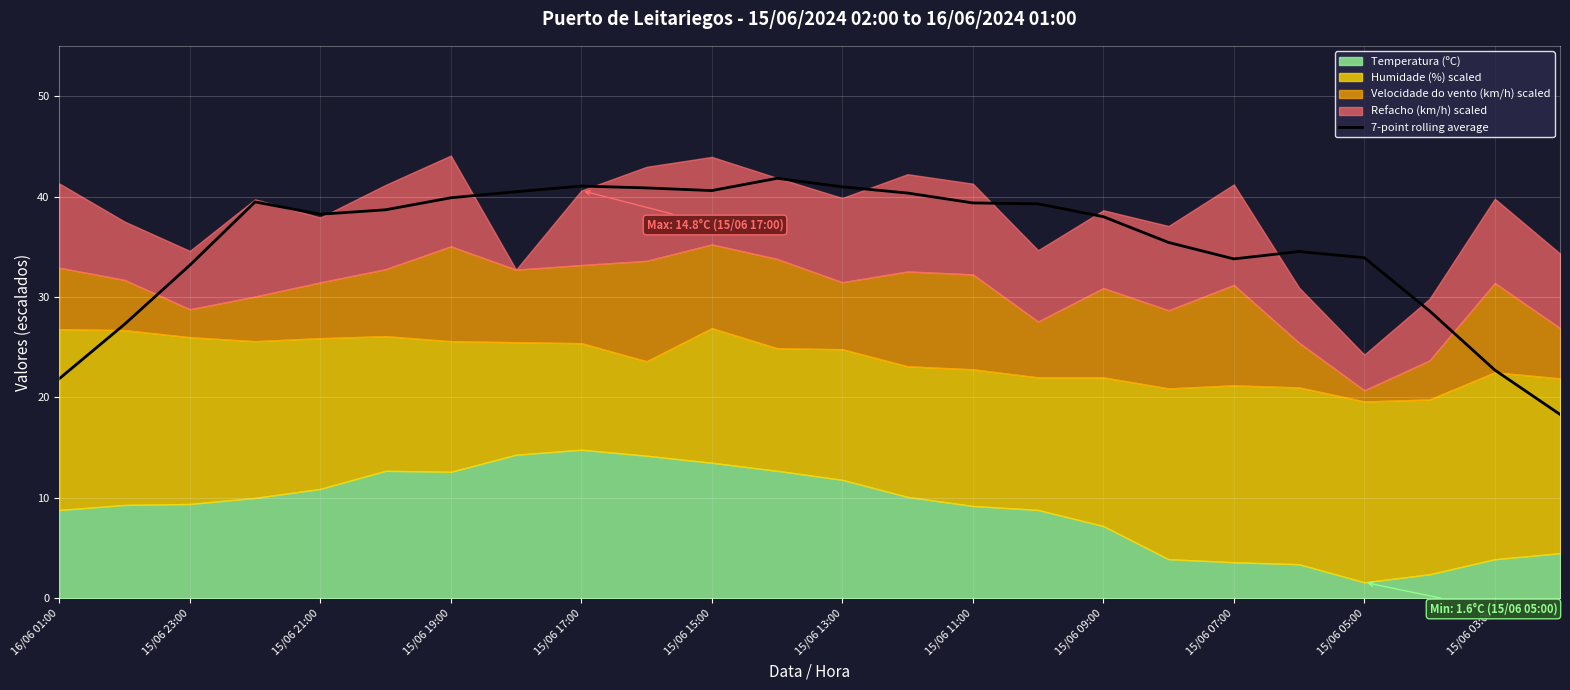

What is the sum of all values?

848.6